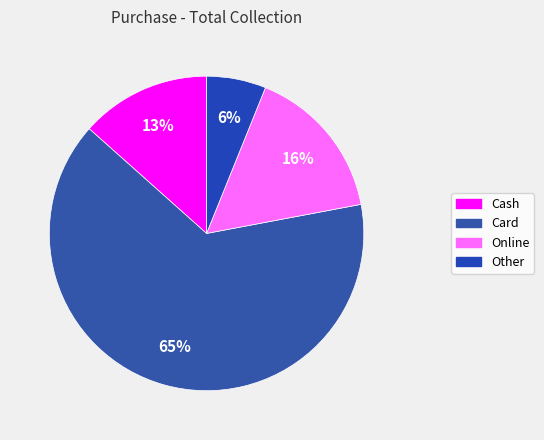

What percentage is the Online slice, to the nearest percent?

16%